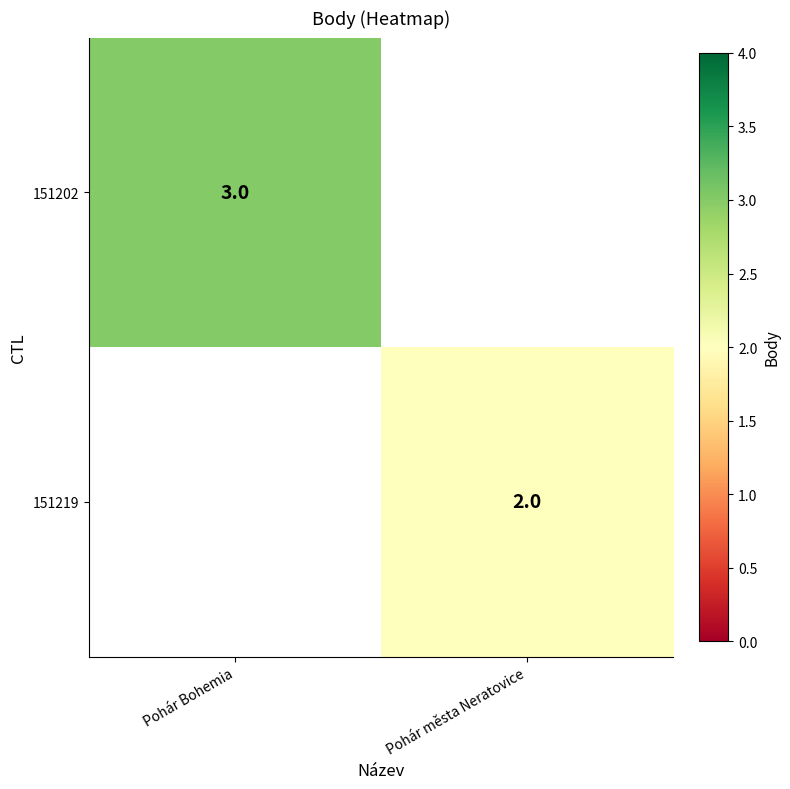

Is it true that 151219 equals 3 at Pohár města Neratovice?

False